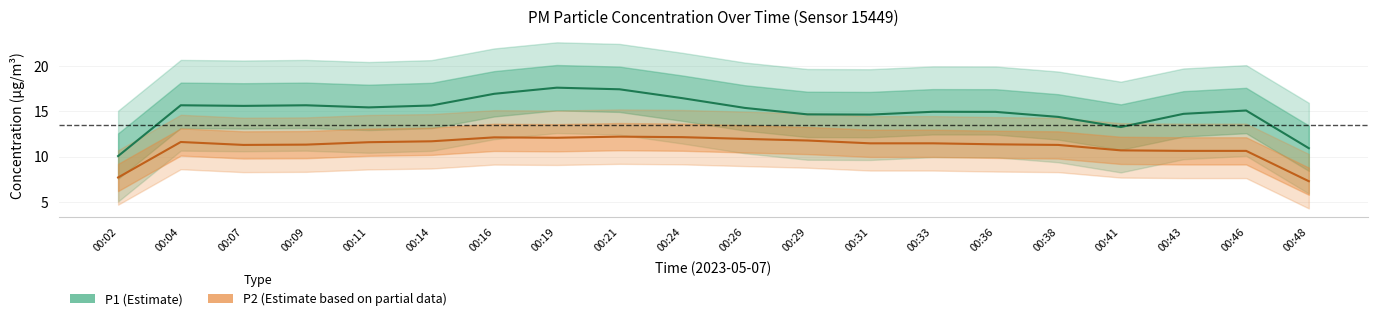

List the labels in order of P2 (Estimate based on partial data) value, largest first.

00:21, 00:24, 00:16, 00:19, 00:26, 00:29, 00:14, 00:04, 00:11, 00:31, 00:33, 00:36, 00:09, 00:07, 00:38, 00:41, 00:43, 00:46, 00:02, 00:48